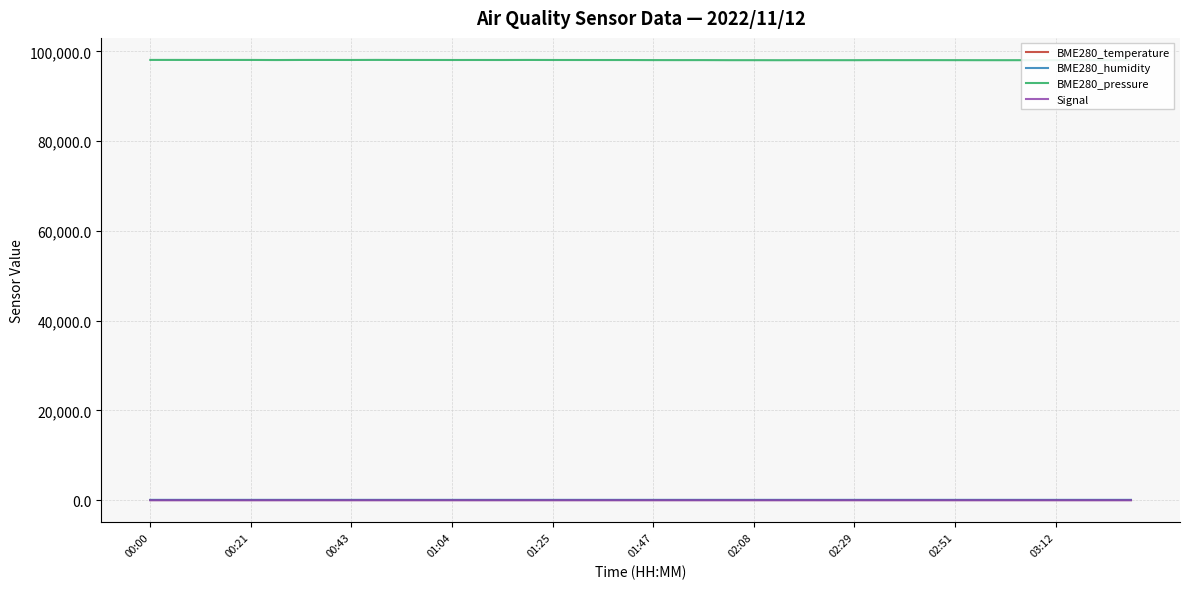

Is the value of BME280_humidity at 00:21 greater than the value of Signal at 22?

Yes